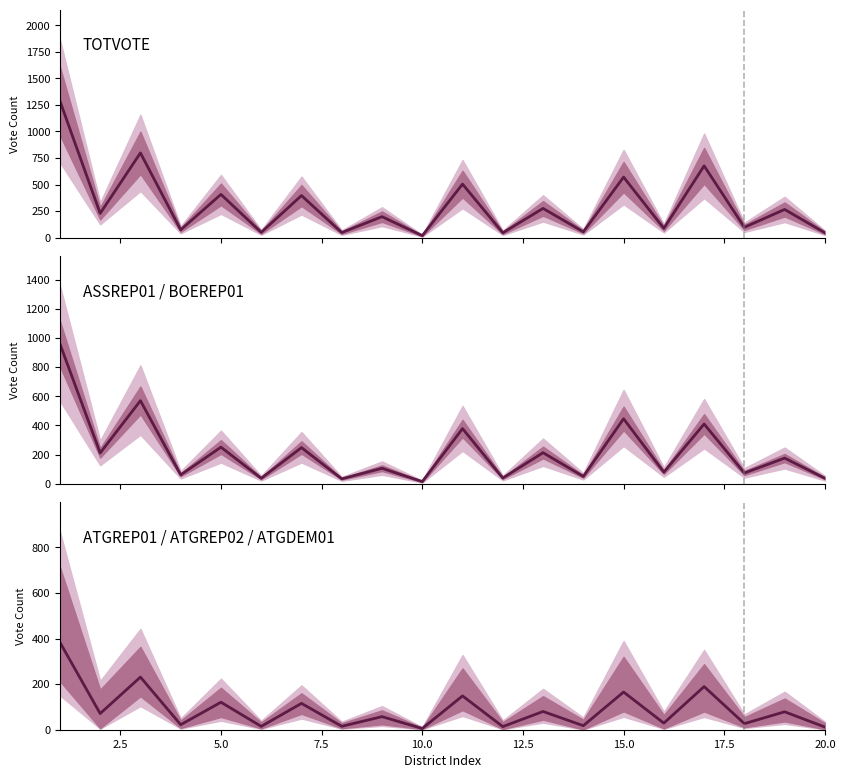

Which series has the largest total across all categories?

TOTVOTE